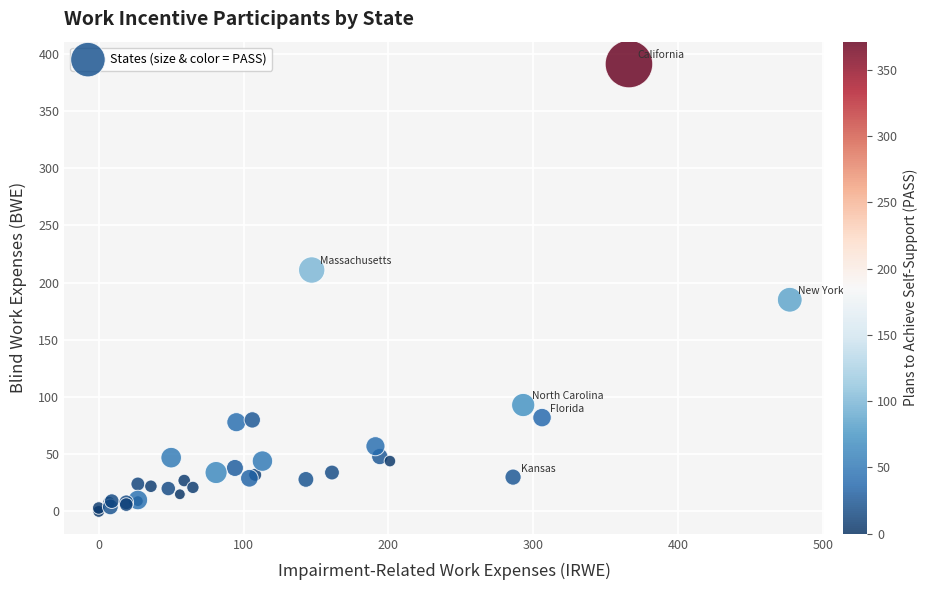

What Y value in the scatter plot is closest to 195?

185